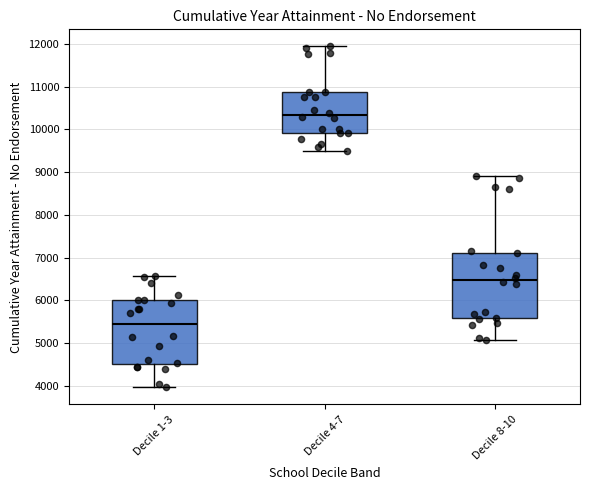

Where does the upper whisker of the box for Decile 8-10 end on the y-axis? The values are not printed on the chart, so give them approximately, as read against the axis.

8900